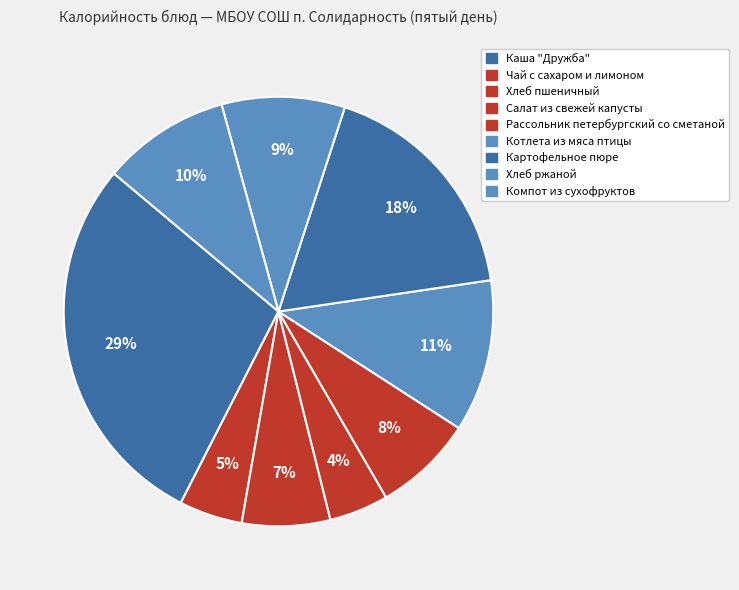

Rank the categories by value from lowest to highest.

Салат из свежей капусты, Чай с сахаром и лимоном, Хлеб пшеничный, Рассольник петербургский со сметаной, Хлеб ржаной, Компот из сухофруктов, Котлета из мяса птицы, Картофельное пюре, Каша "Дружба"